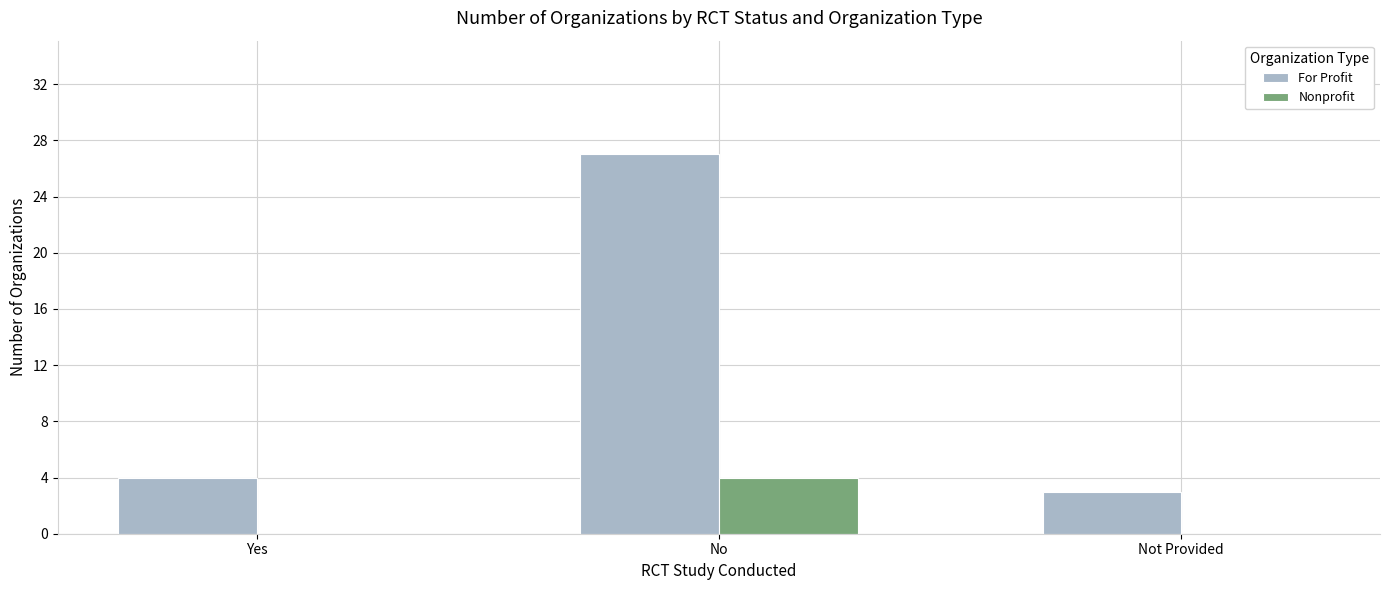

The For Profit series shows 5 at Not Provided. True or false?

False